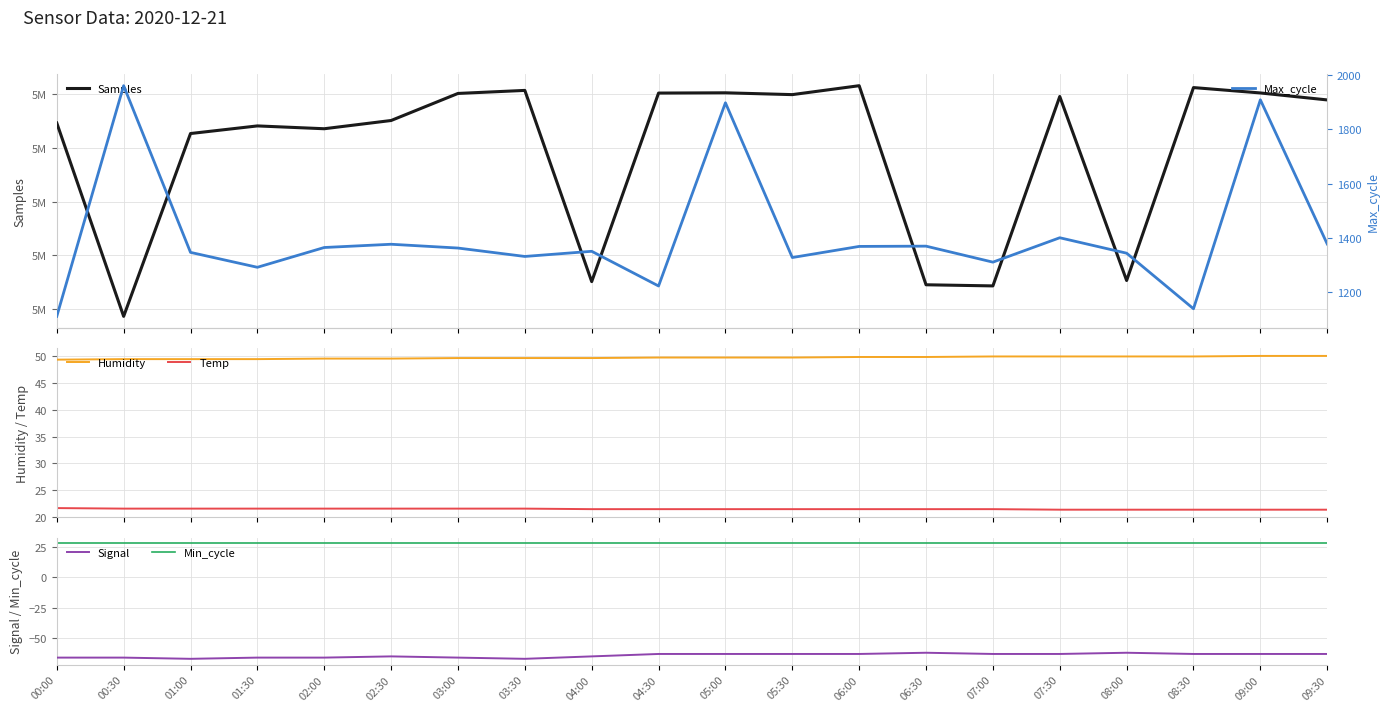

At which label does Humidity reach its minimum?

00:00